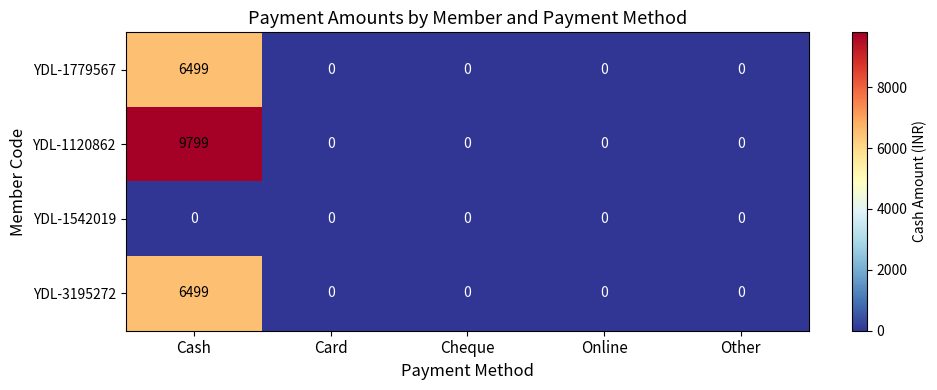

Which label corresponds to the largest value in the chart?

Cash